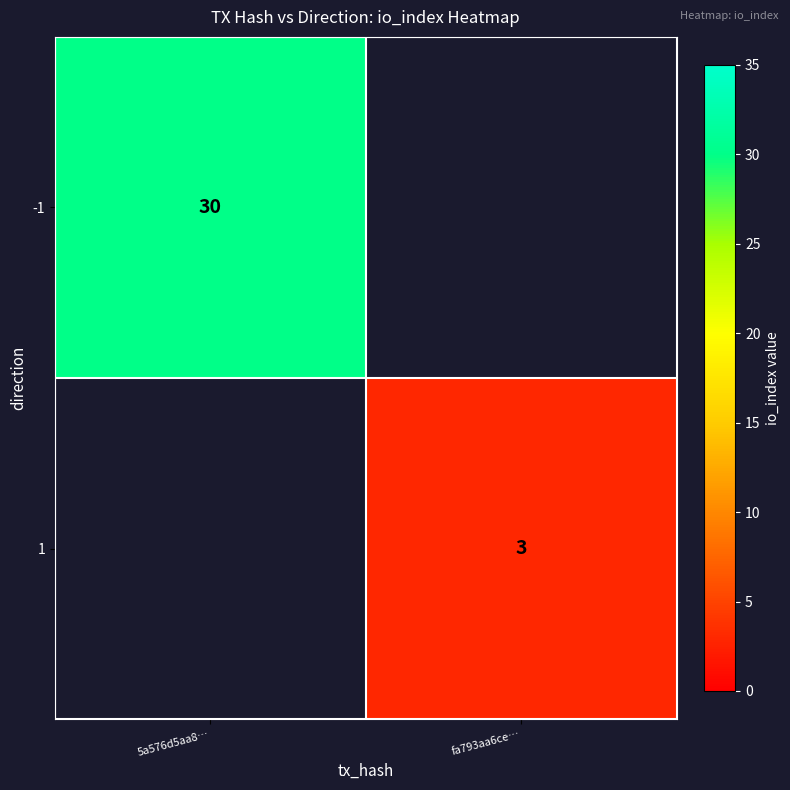

Is it true that 1 equals 2 at fa793aa6ce…?

False